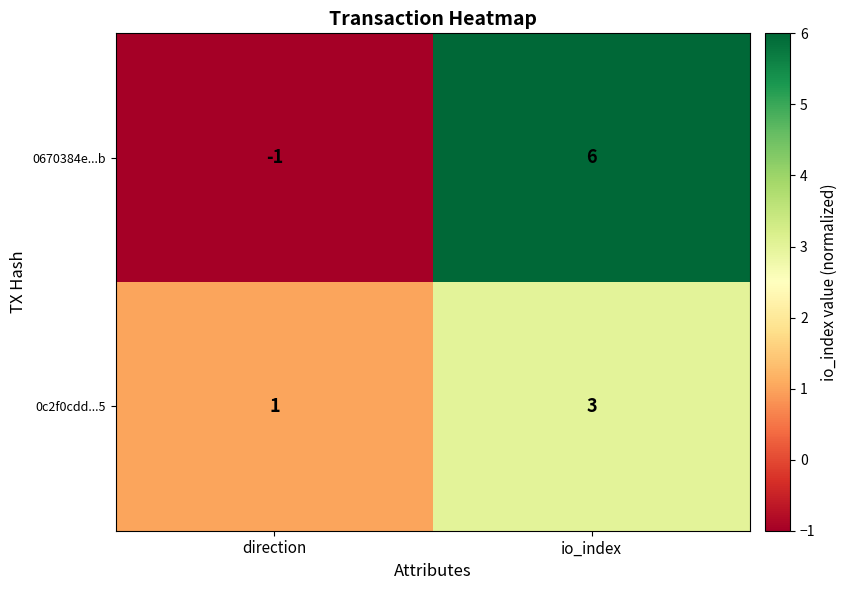

What is the smallest value displayed?

-1